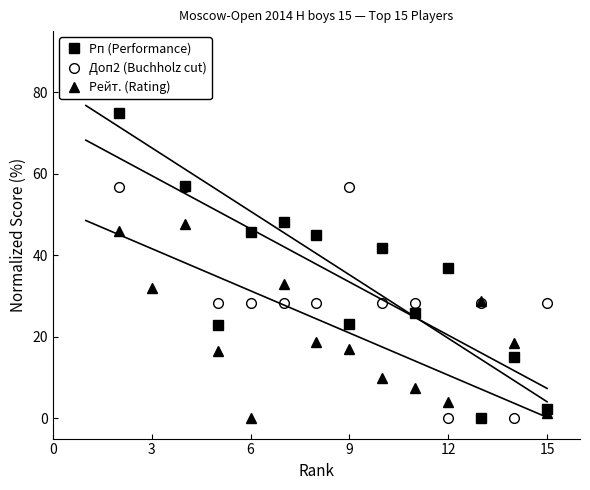

How many intersections are there between Доп2 (Buchholz cut) and Рейт. (Rating)?

4